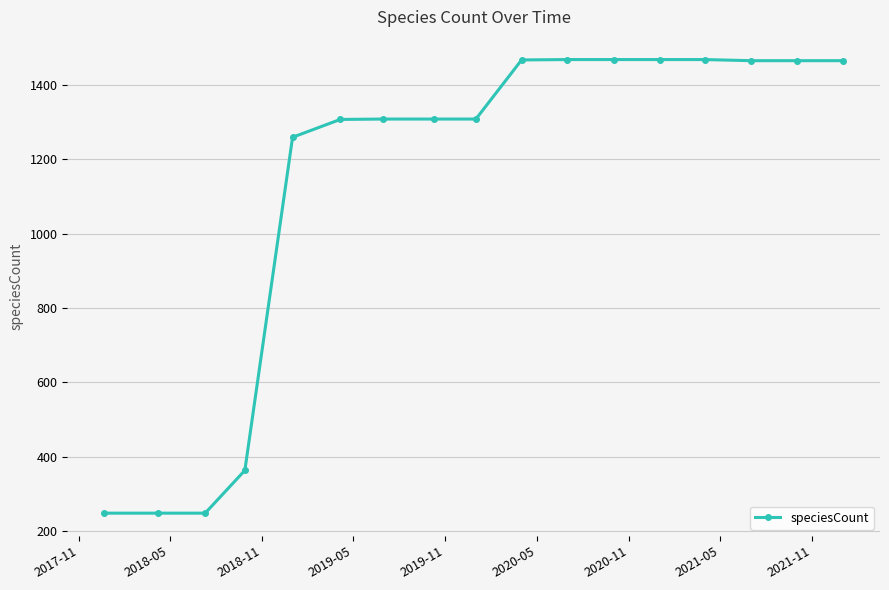

What is the value of the 8th point from the left?

1308